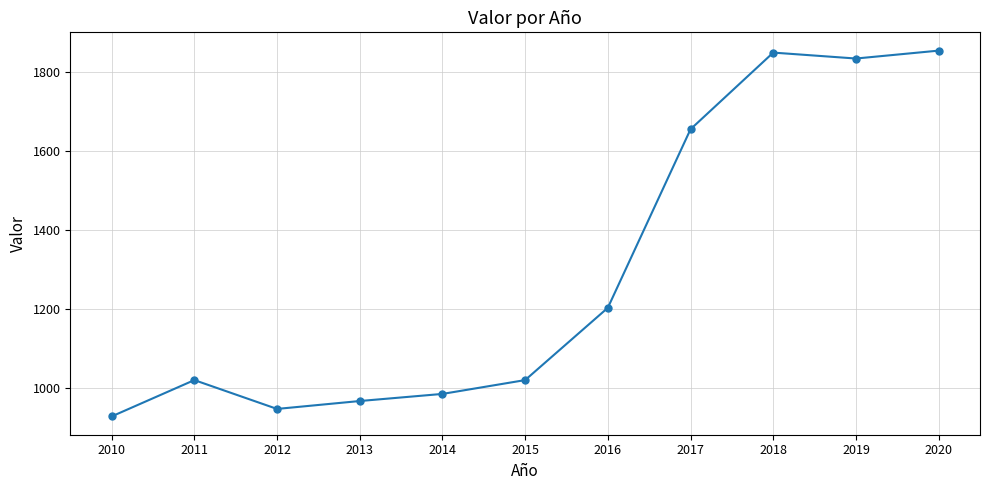

Does the chart have visible grid lines?

Yes